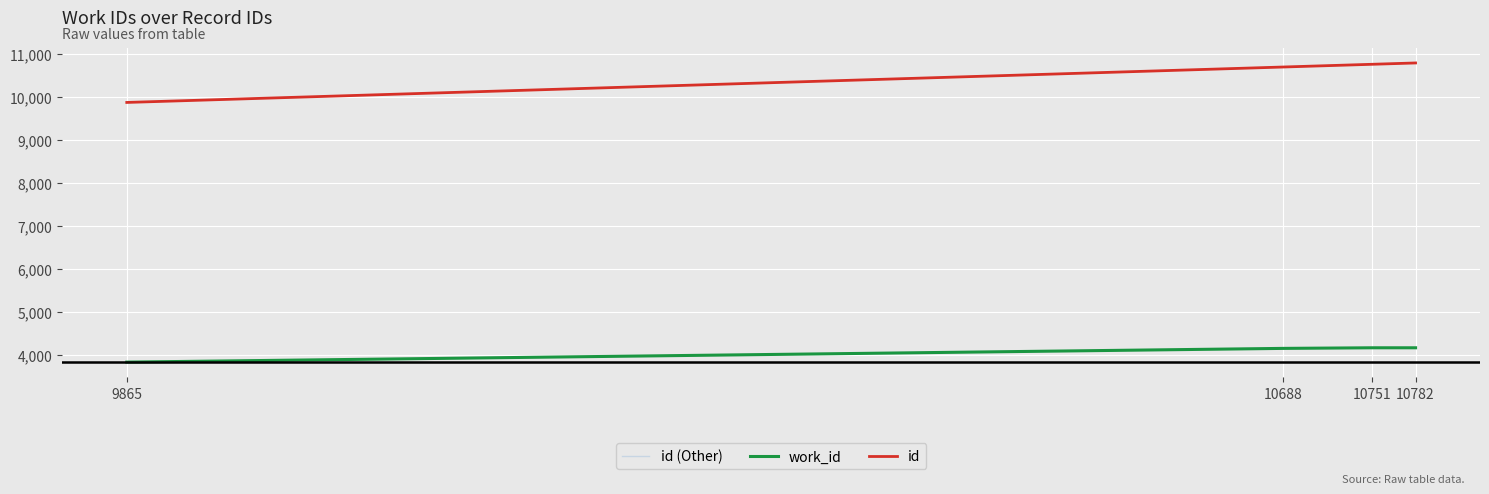

Does the chart have visible grid lines?

Yes